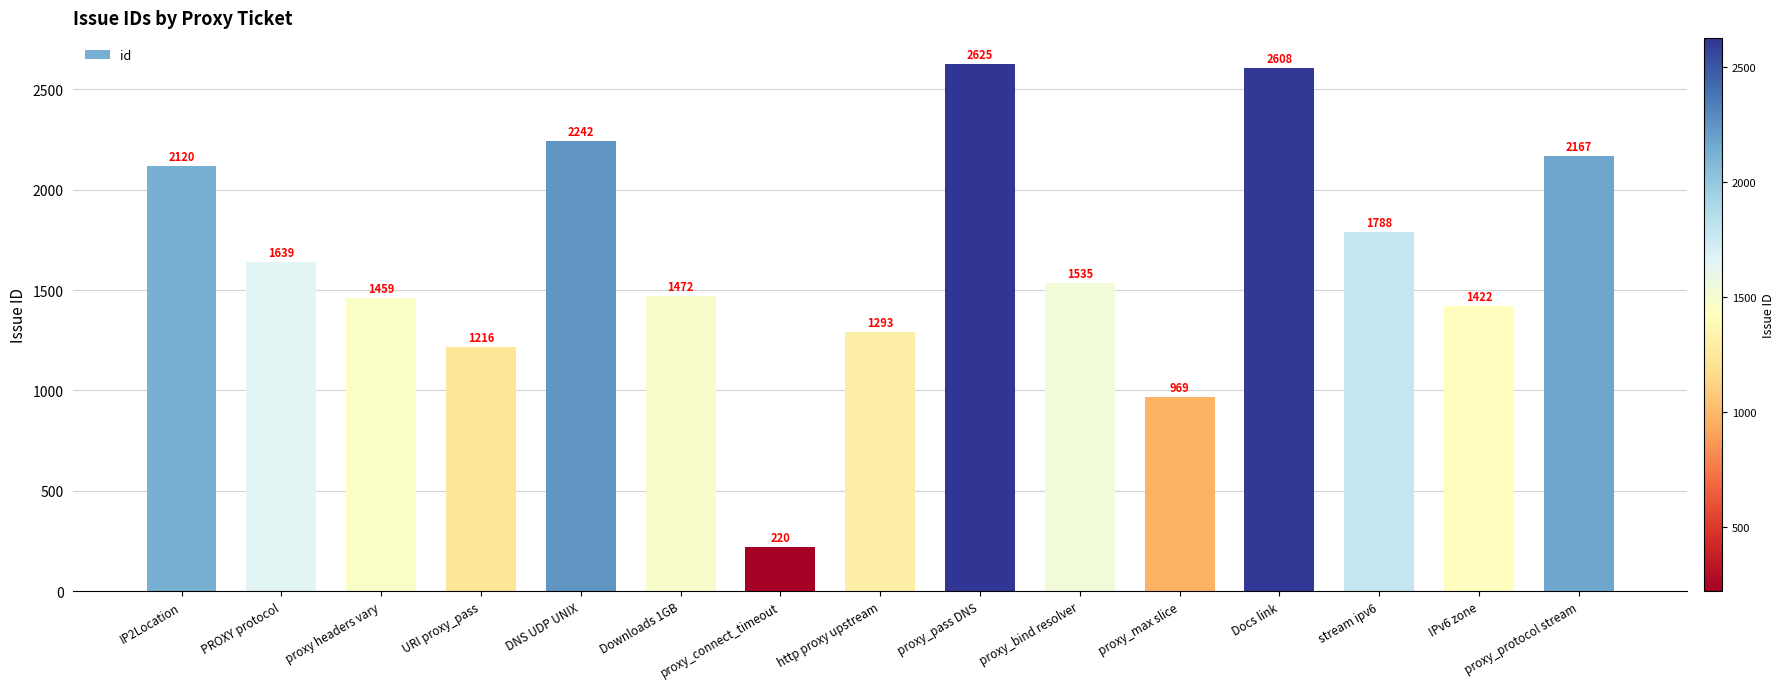

The value at DNS UDP UNIX is 2242. True or false?

True